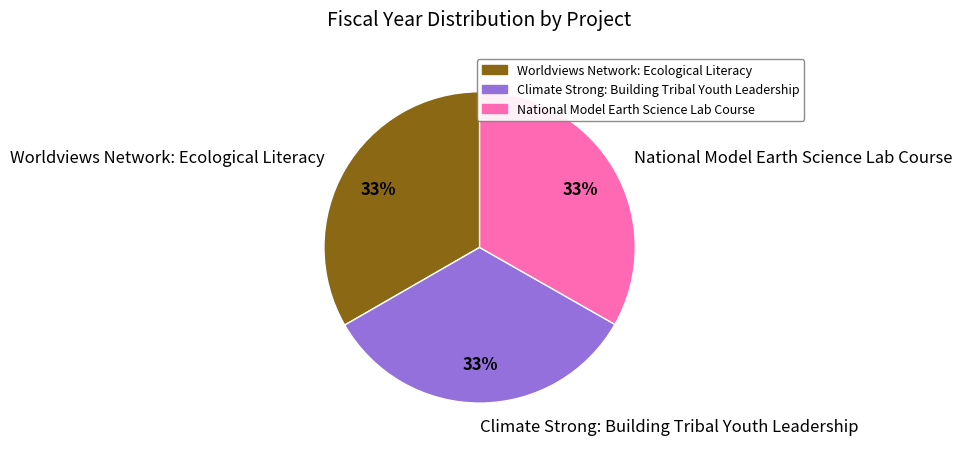

Is the sum of Worldviews Network: Ecological Literacy and Climate Strong: Building Tribal Youth Leadership greater than half?

Yes